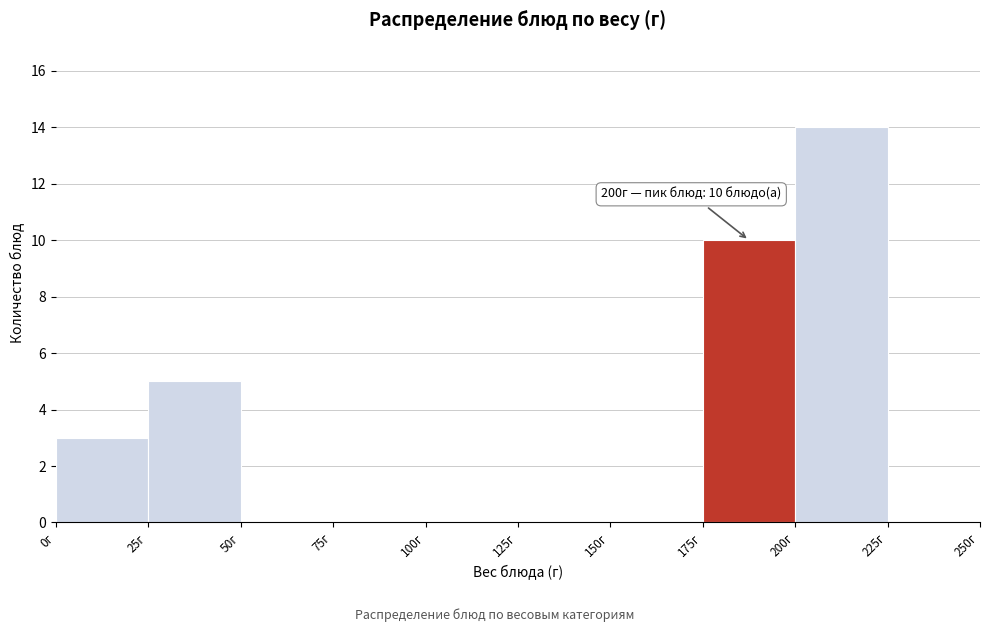

Over which range of the x-axis is the bar tallest?

200 to 225